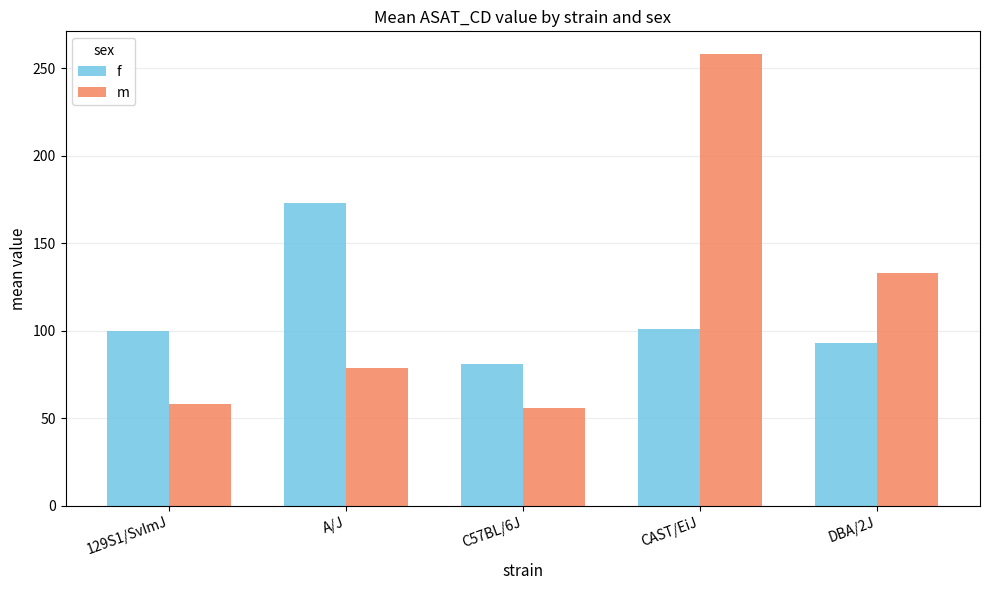

Rank the series by their average value, from highest to lowest.

m, f